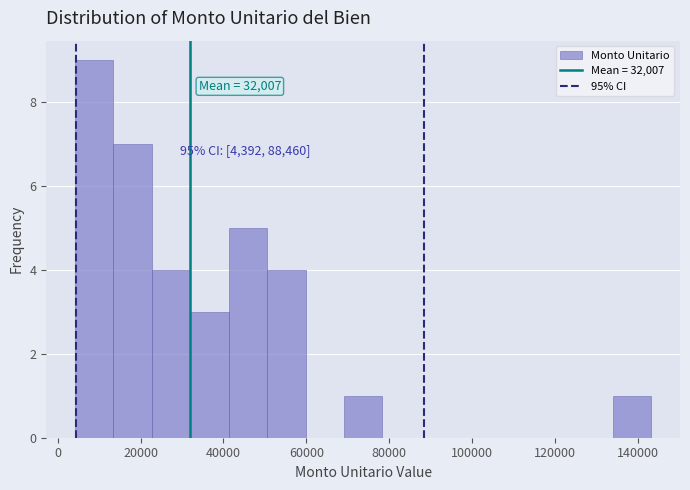

Over which range of the x-axis is the bar tallest?

4000 to 14000